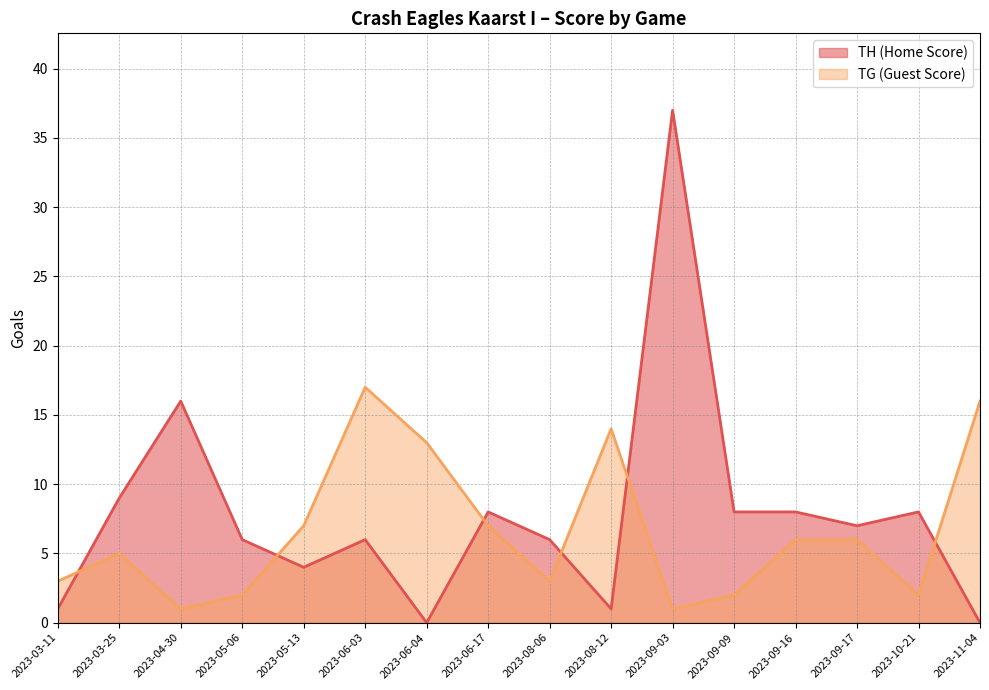

What is the label of the 7th point from the right?

2023-08-12